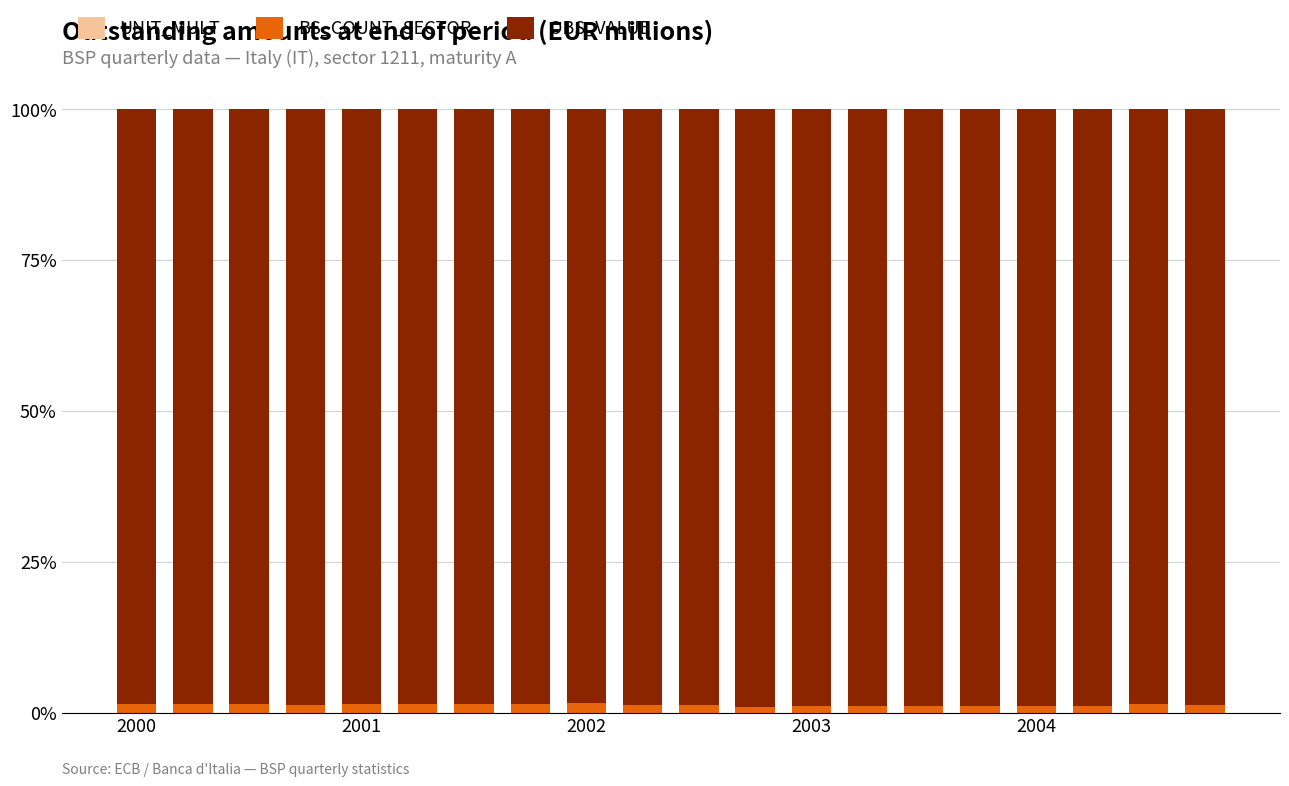

How many data points does each series have?

20